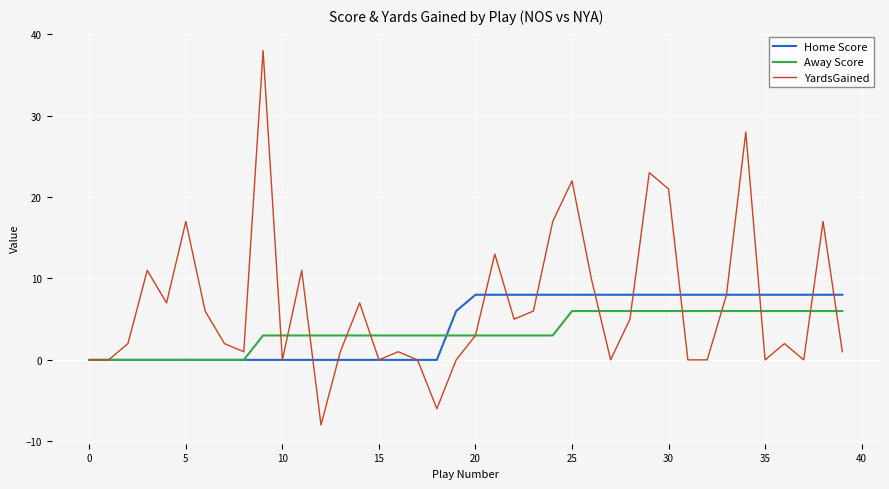

Reading right to left, what are all the values shown in this chart?

Home Score: 8	8	8	8	8	8	8	8	8	8	8	8	8	8	8	8	8	8	8	8	6	0	0	0	0	0	0	0	0	0	0	0	0	0	0	0	0	0	0	0
Away Score: 6	6	6	6	6	6	6	6	6	6	6	6	6	6	6	3	3	3	3	3	3	3	3	3	3	3	3	3	3	3	3	0	0	0	0	0	0	0	0	0
YardsGained: 1	17	0	2	0	28	8	0	0	21	23	5	0	10	22	17	6	5	13	3	0	-6	0	1	0	7	1	-8	11	0	38	1	2	6	17	7	11	2	0	0